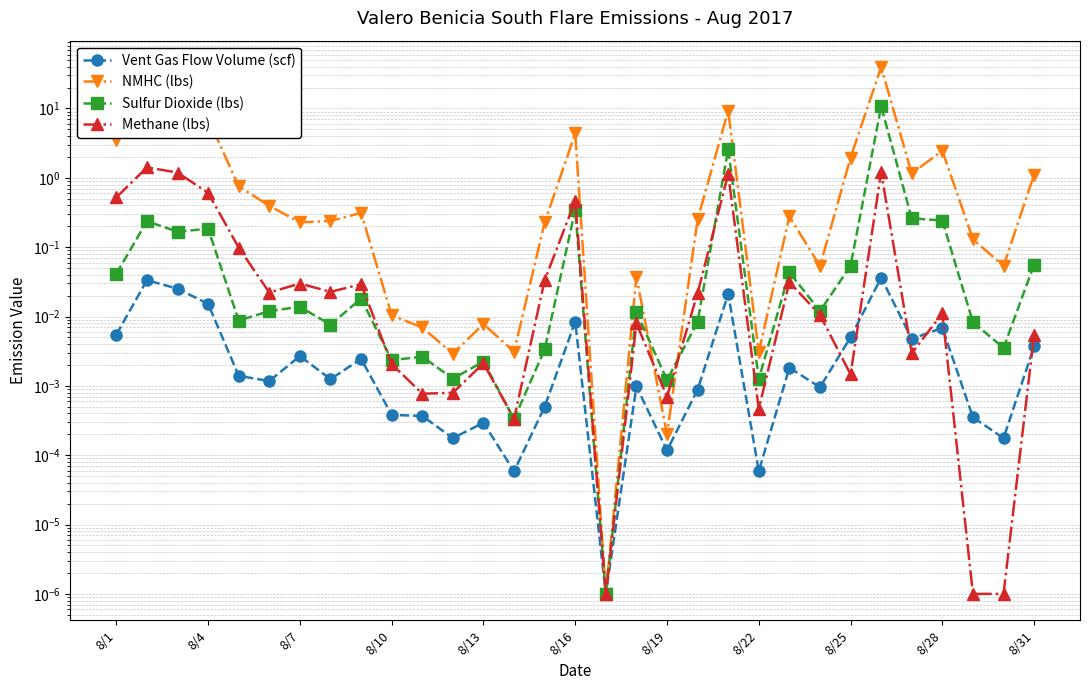

In Vent Gas Flow Volume (scf), how many points are lower than both neighbors (excluding endpoints)?

10